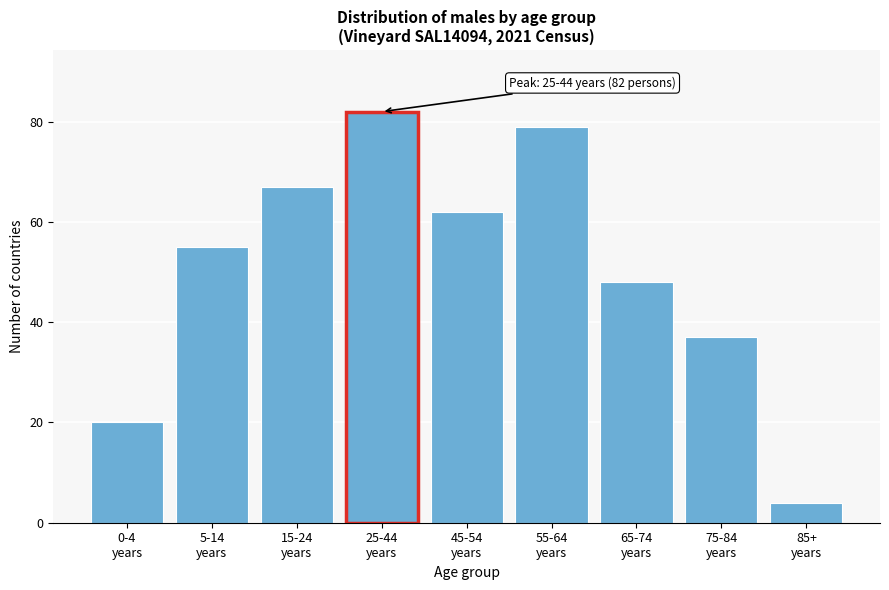

Reading left to right, what are all the values shown in this chart?

20	55	67	82	62	79	48	37	4